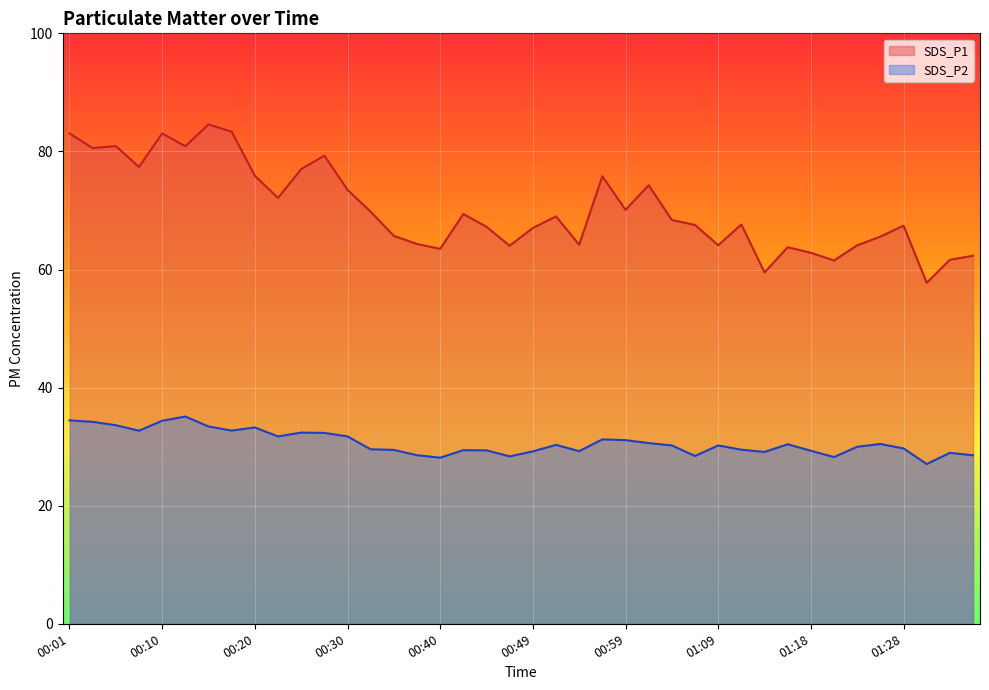

Reading right to left, list all the values displayed in this chart.

SDS_P1: 62.3	61.6	57.8	67.4	65.6	64.1	61.5	62.8	63.8	59.5	67.6	64.1	67.5	68.4	74.3	70.1	75.8	64.2	69.0	67.0	64.0	67.2	69.4	63.5	64.3	65.7	69.8	73.5	79.3	77.0	72.1	75.9	83.3	84.6	80.9	83.0	77.4	80.9	80.6	83.0
SDS_P2: 28.5	28.9	27.1	29.7	30.4	30.0	28.2	29.3	30.4	29.1	29.5	30.2	28.4	30.2	30.6	31.1	31.2	29.2	30.3	29.2	28.4	29.4	29.4	28.1	28.6	29.4	29.6	31.7	32.3	32.4	31.7	33.2	32.7	33.4	35.1	34.4	32.7	33.6	34.2	34.5